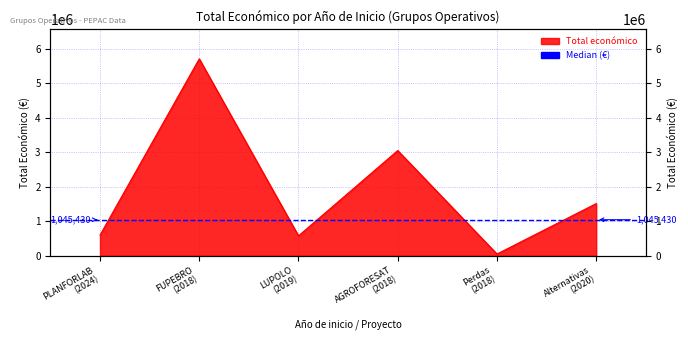

What is the minimum value shown in the chart?

52055